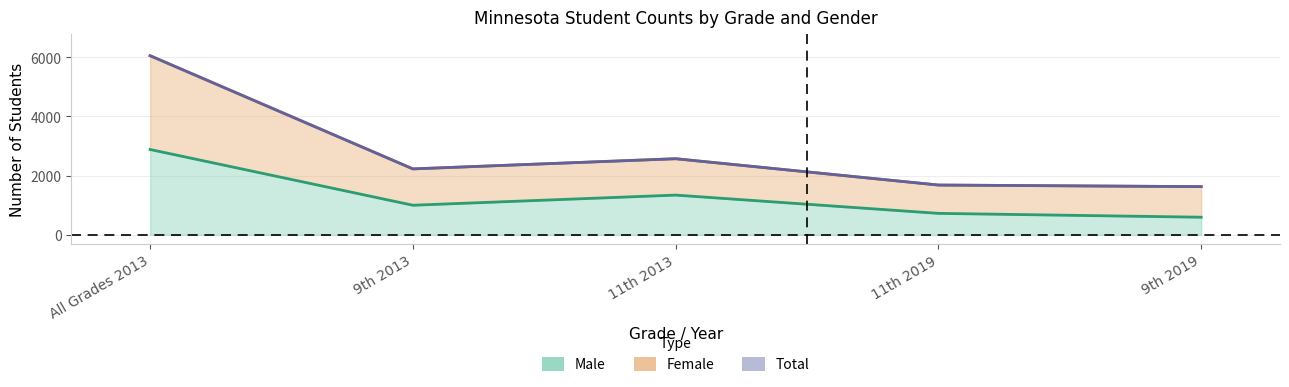

True or false: Total and Male cross at least once.

False